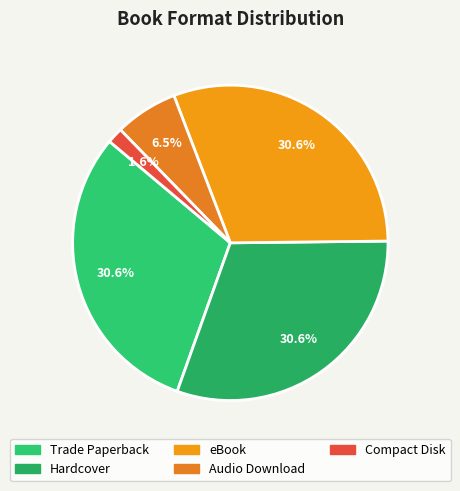

True or false: Compact Disk accounts for 2% of the total.

True